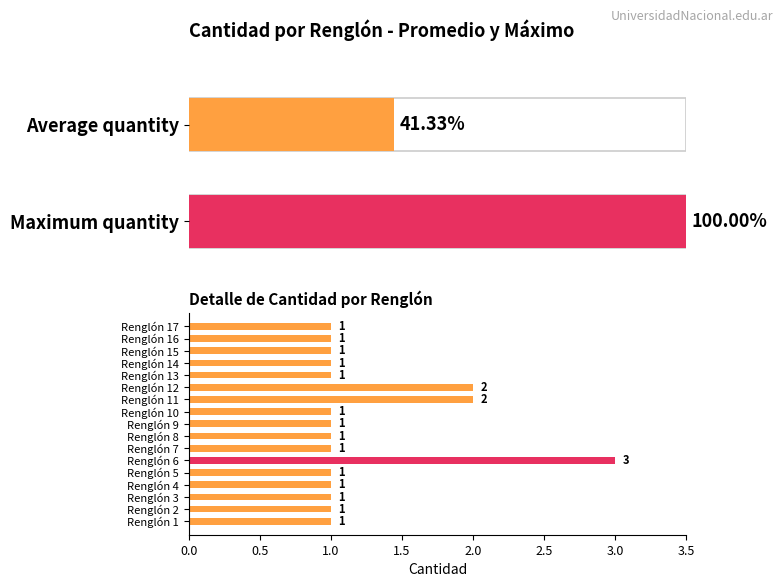

How many bars are there in total?

17